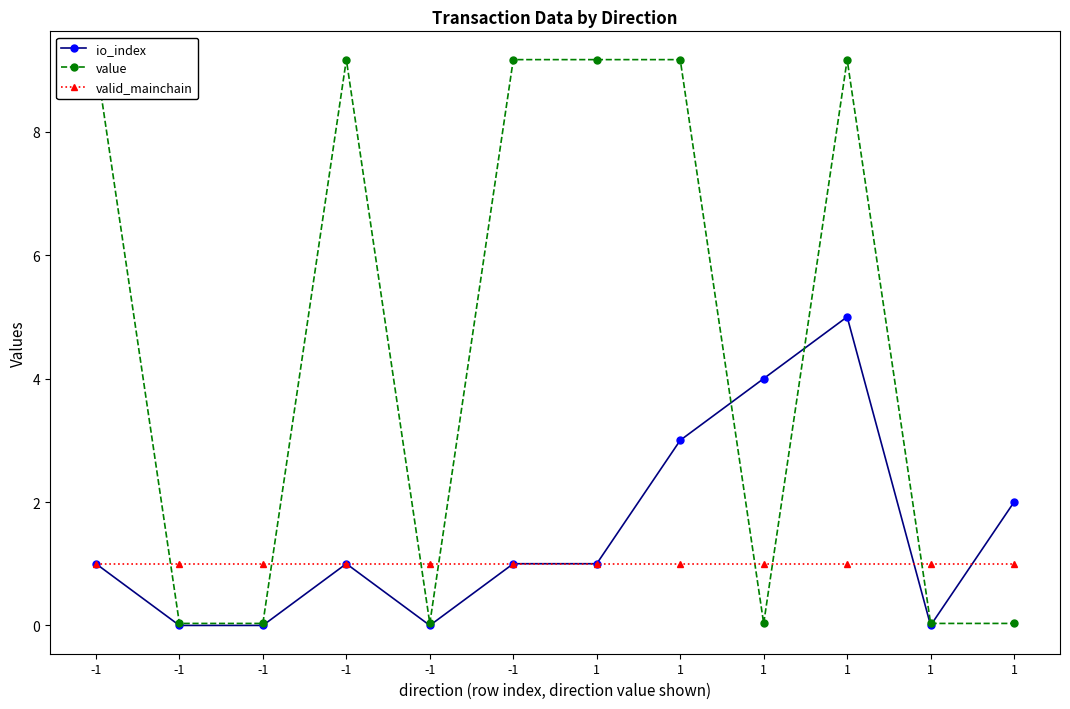

How many data points in io_index are above 1?

4